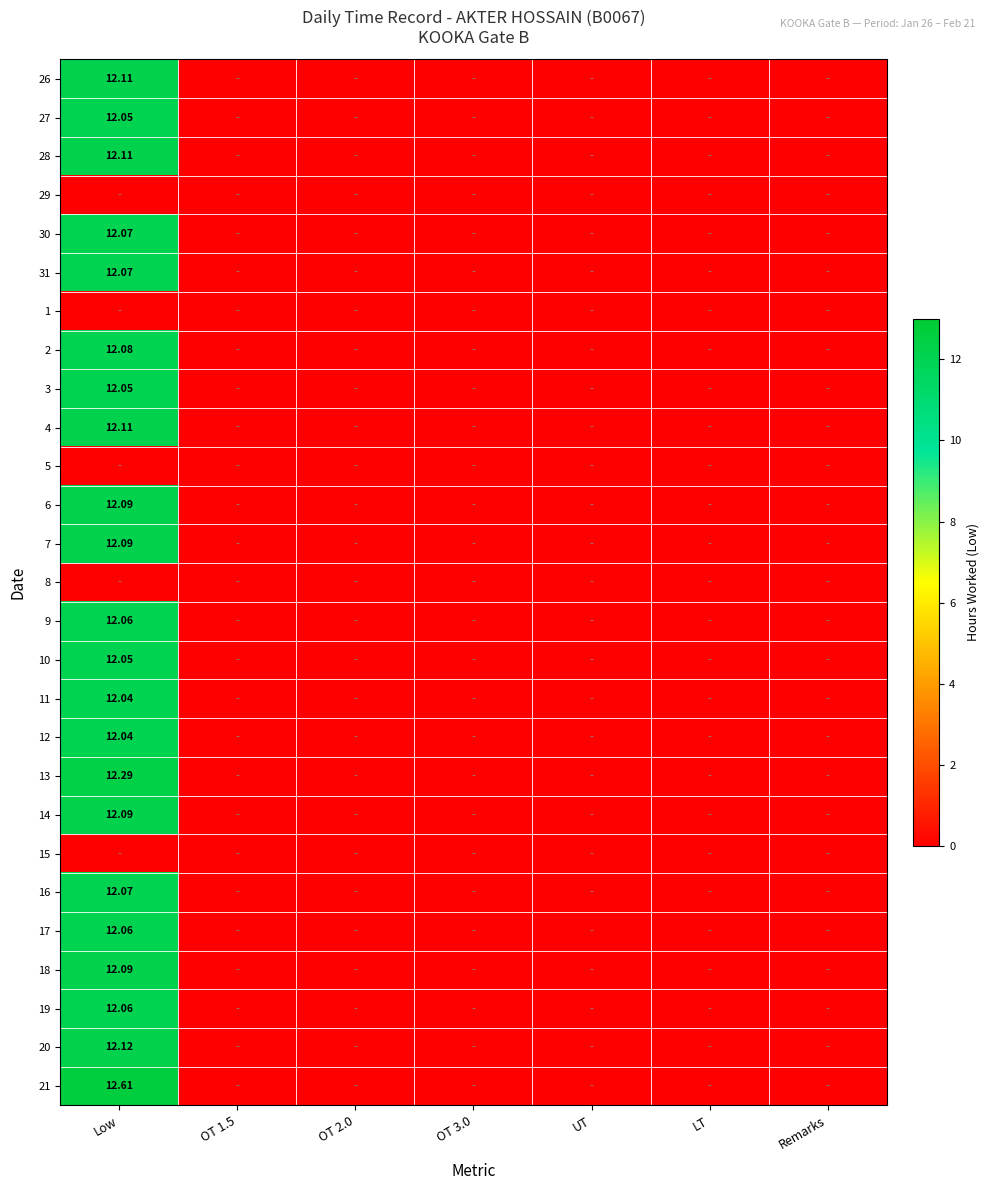

Which label corresponds to the smallest value in the chart?

OT 1.5